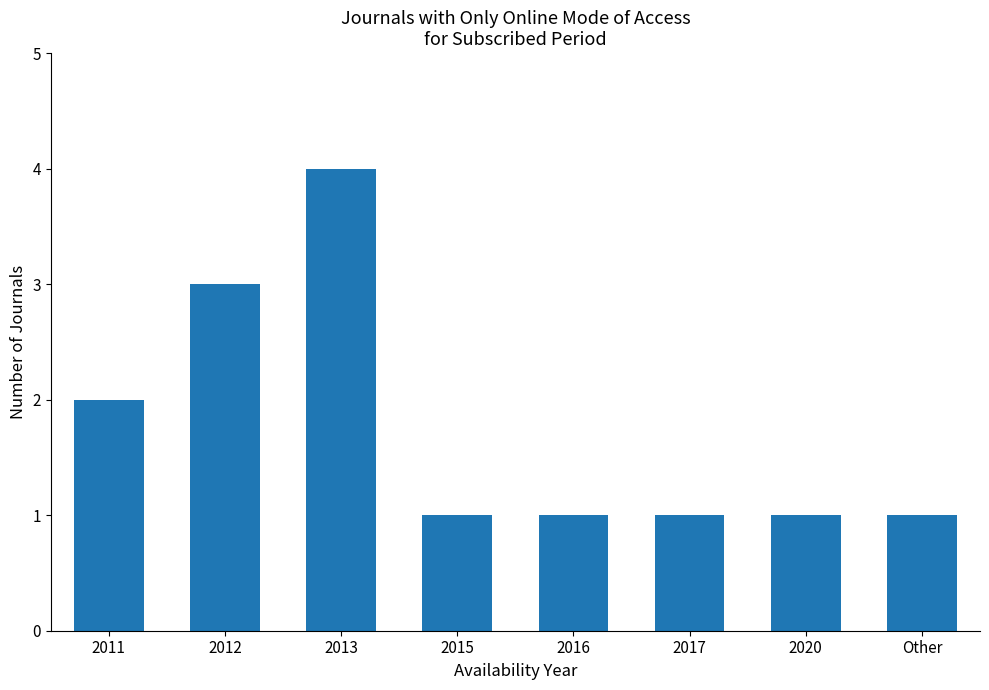

Reading right to left, list all the values displayed in this chart.

Other=1	2020=1	2017=1	2016=1	2015=1	2013=4	2012=3	2011=2